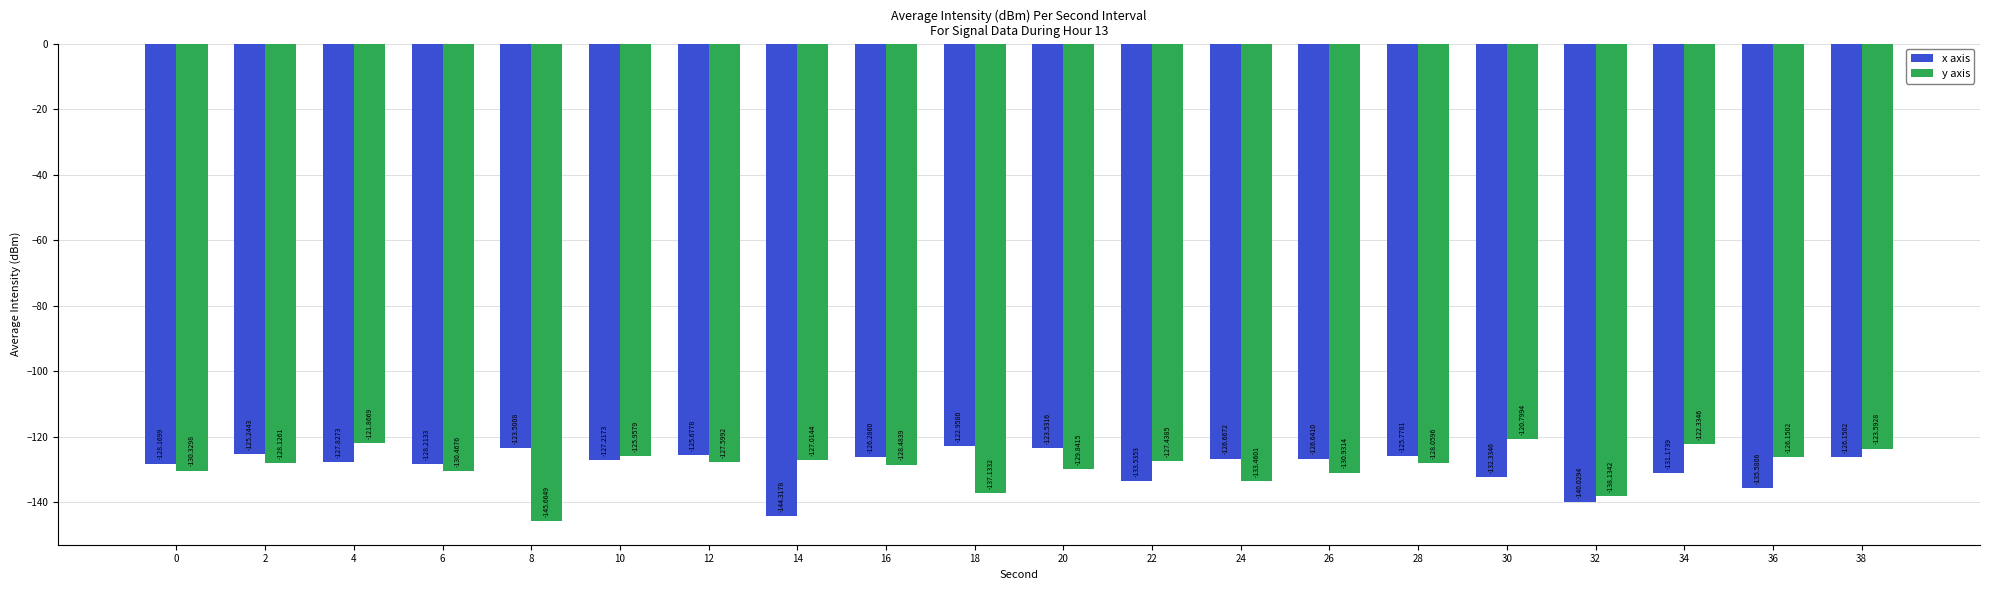

What are all the series names shown in the legend?

x axis, y axis